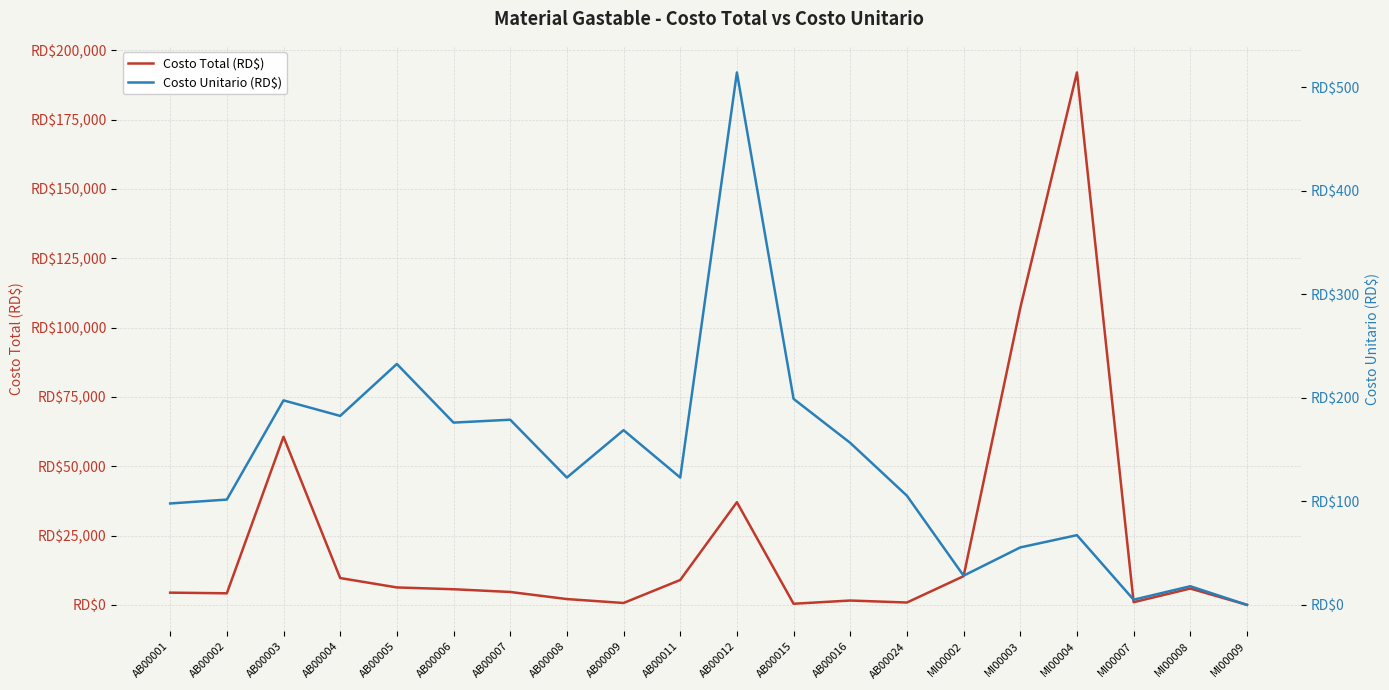

Where does the Costo Total (RD$) series first go above 5633?

AB00003